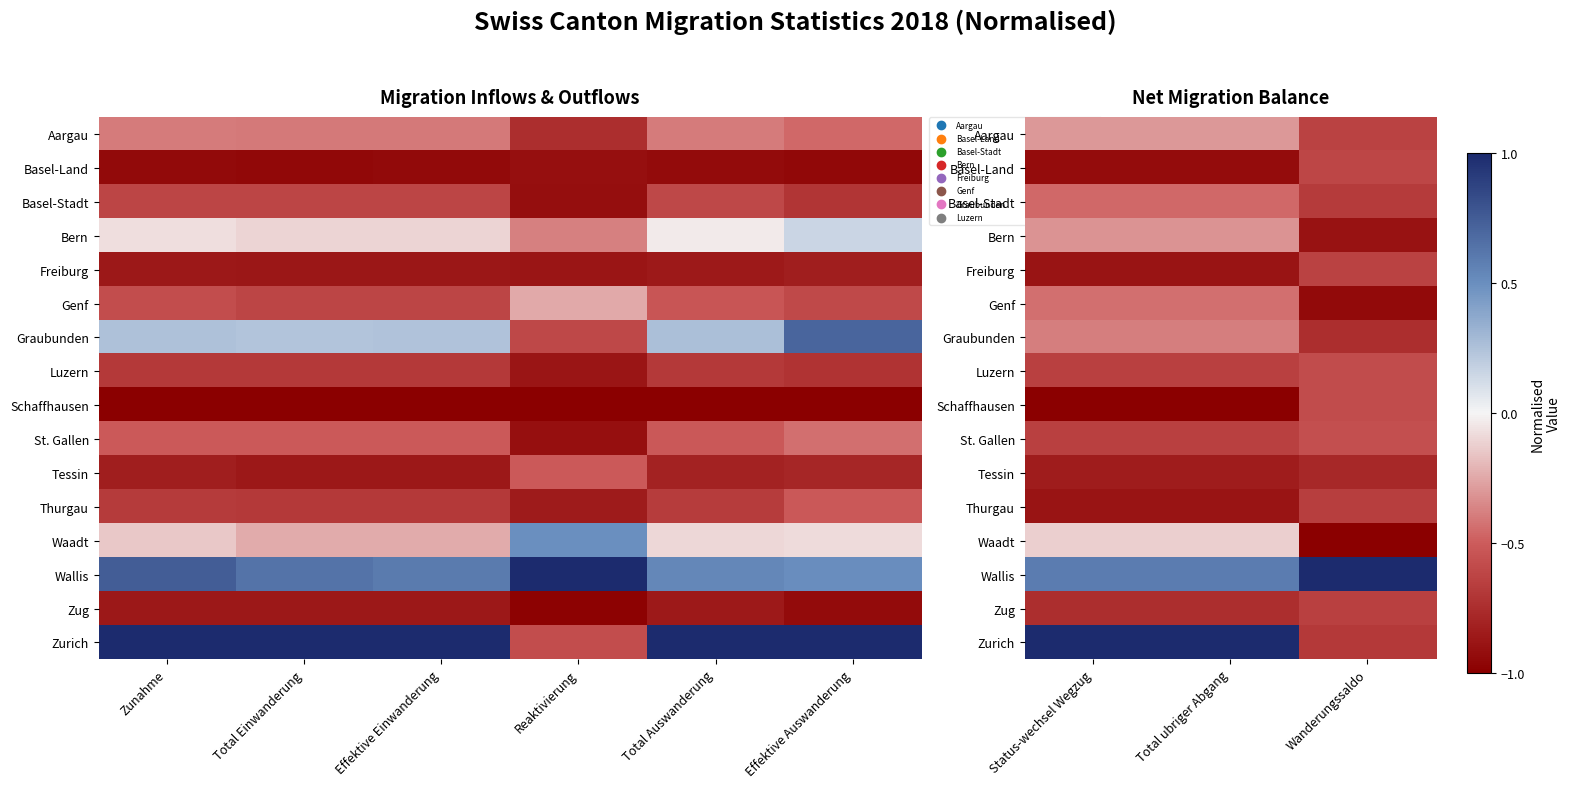

What is the difference between the maximum and minimum values in the Zurich series?

1.7